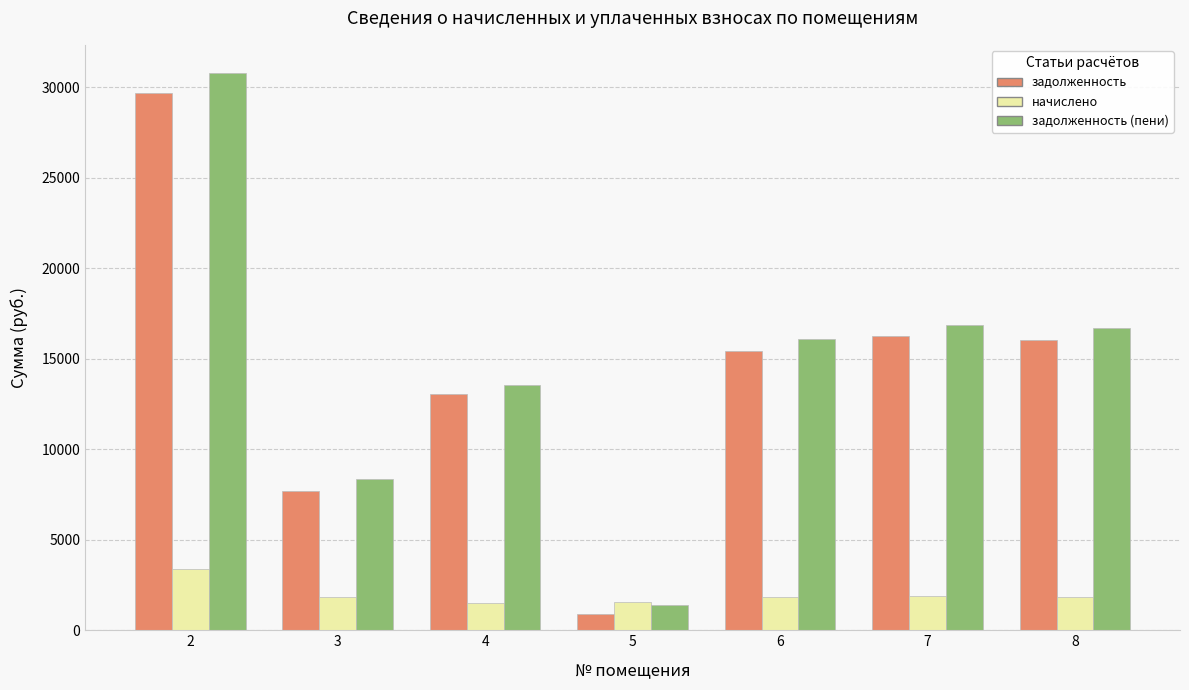

Rank the series by their maximum value, from lowest to highest.

начислено, задолженность, задолженность (пени)